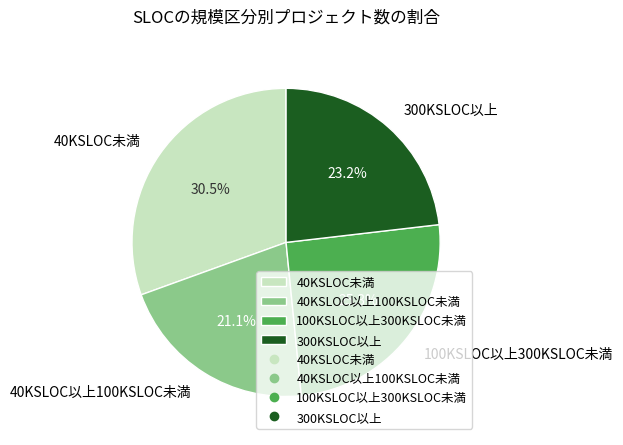

What is the smallest slice in the pie chart?

40KSLOC以上100KSLOC未満